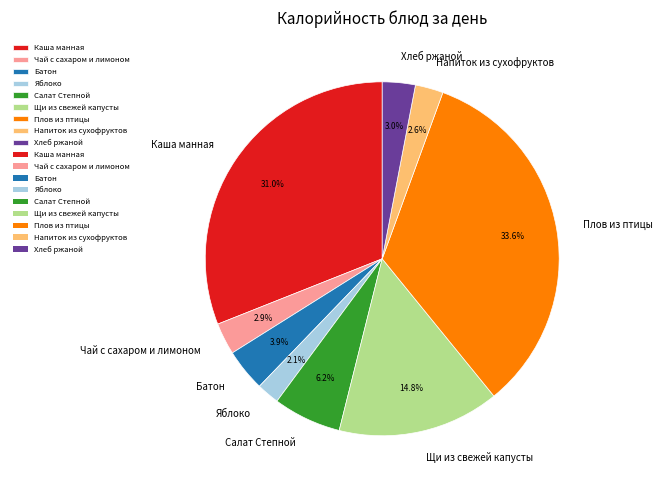

Is it true that Щи из свежей капусты is 15% of the pie?

True